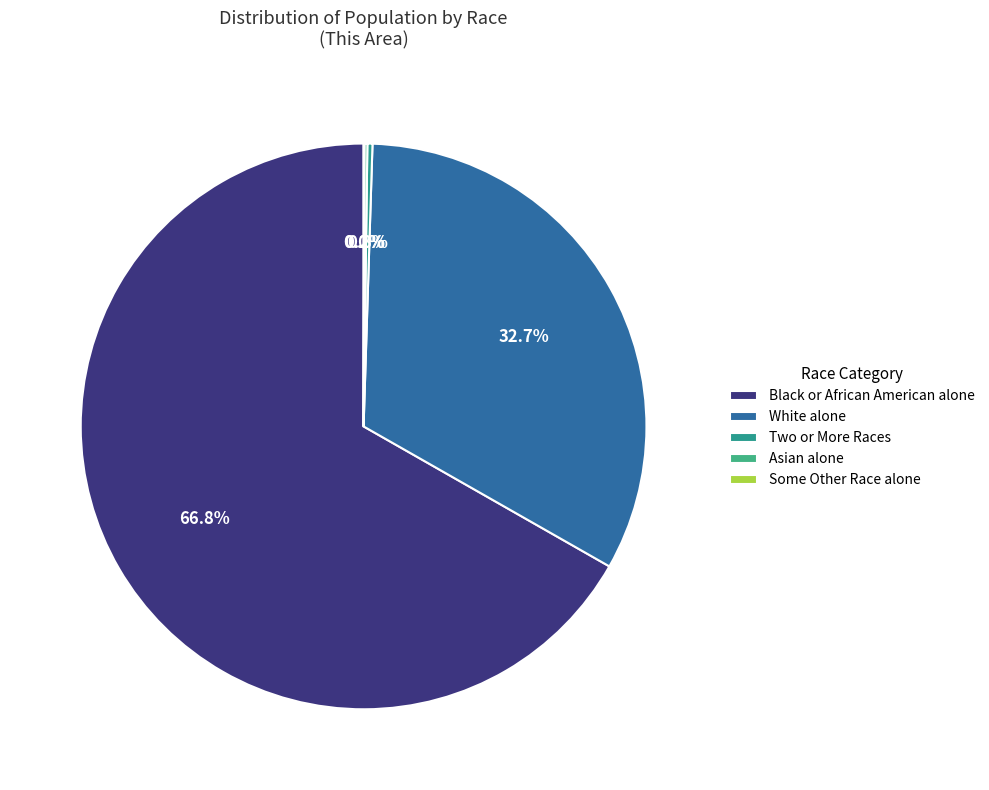

What is the majority slice?

Black or African American alone